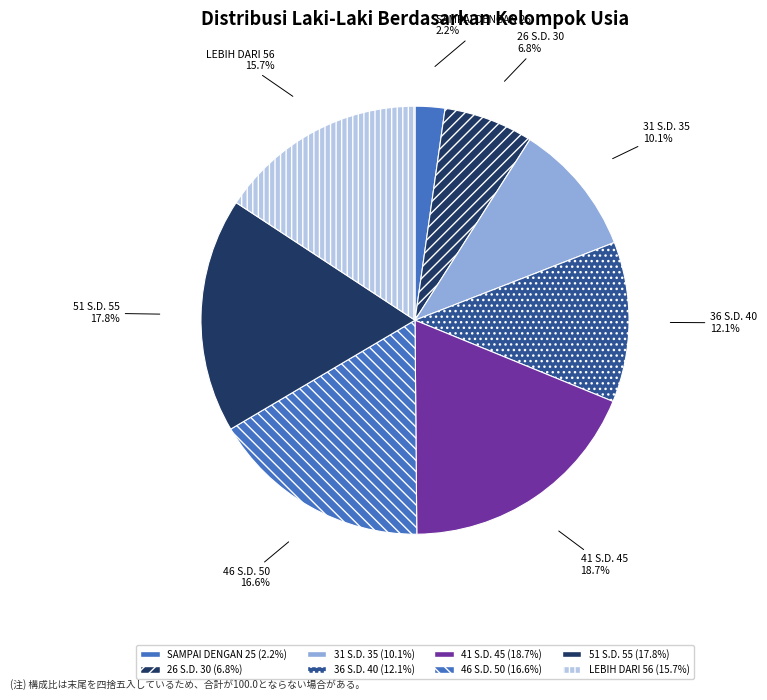

Between 26 S.D. 30 and SAMPAI DENGAN 25, which is larger?

26 S.D. 30